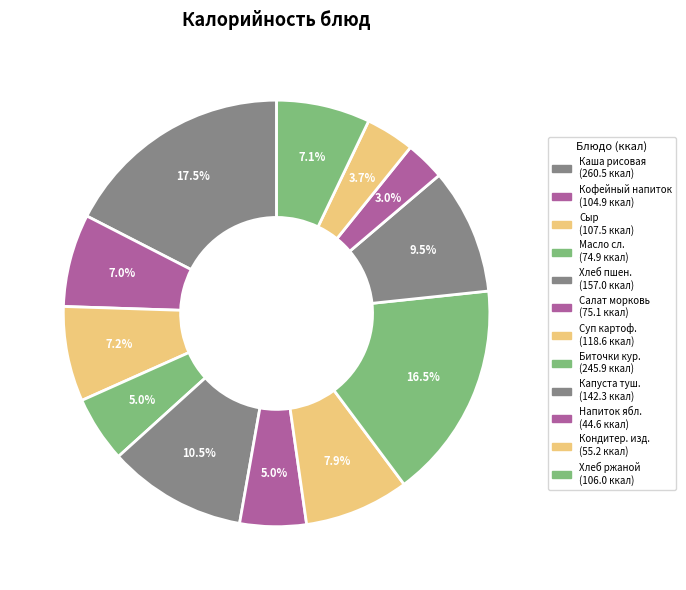

How many segments does this pie chart have?

12